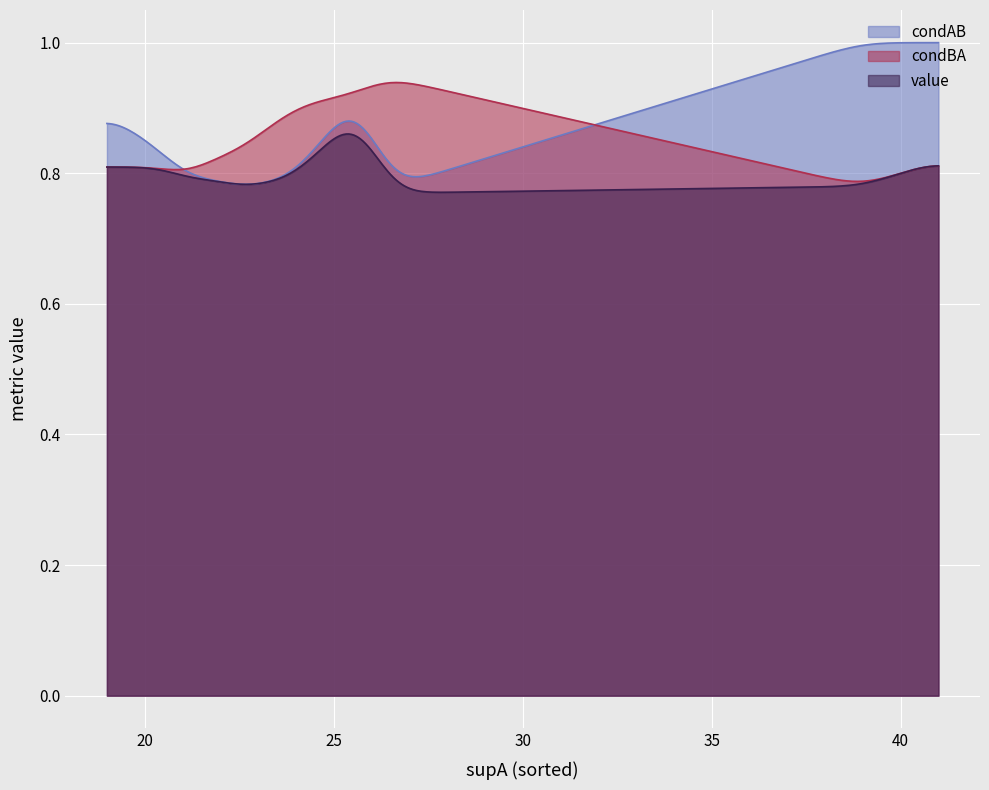

How many series are shown in this chart?

3